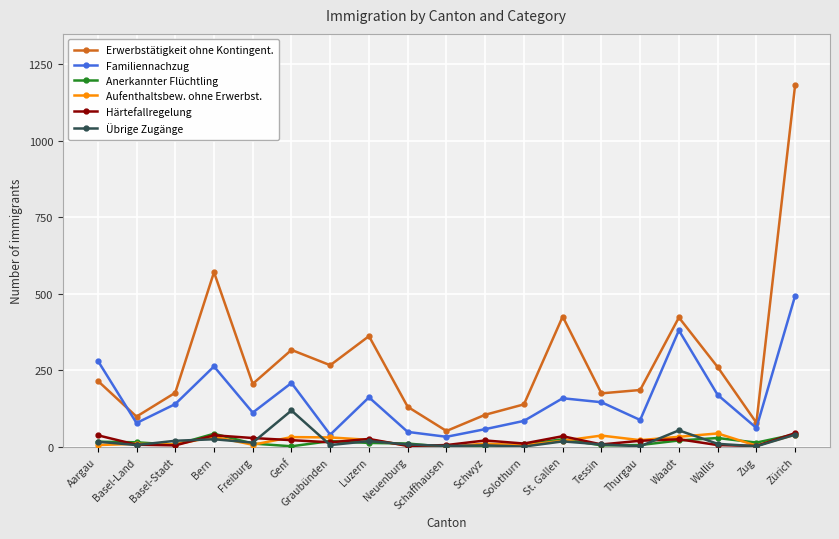

Is the value of Aufenthaltsbew. ohne Erwerbst. at Zürich greater than the value of Härtefallregelung at Basel-Land?

Yes